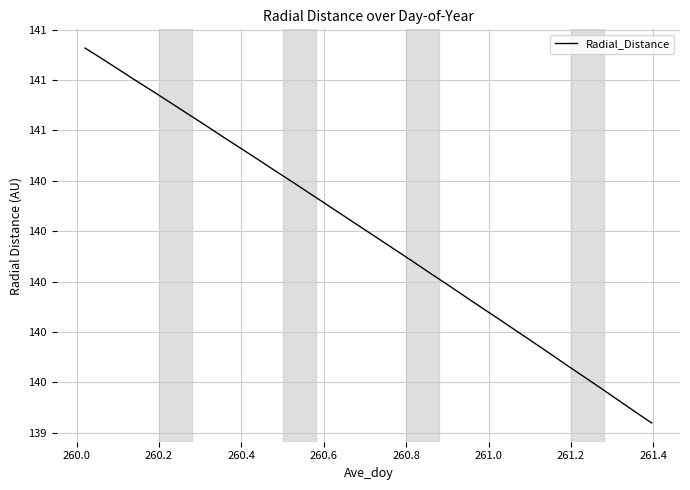

Does the chart display data point markers on the line(s)?

No